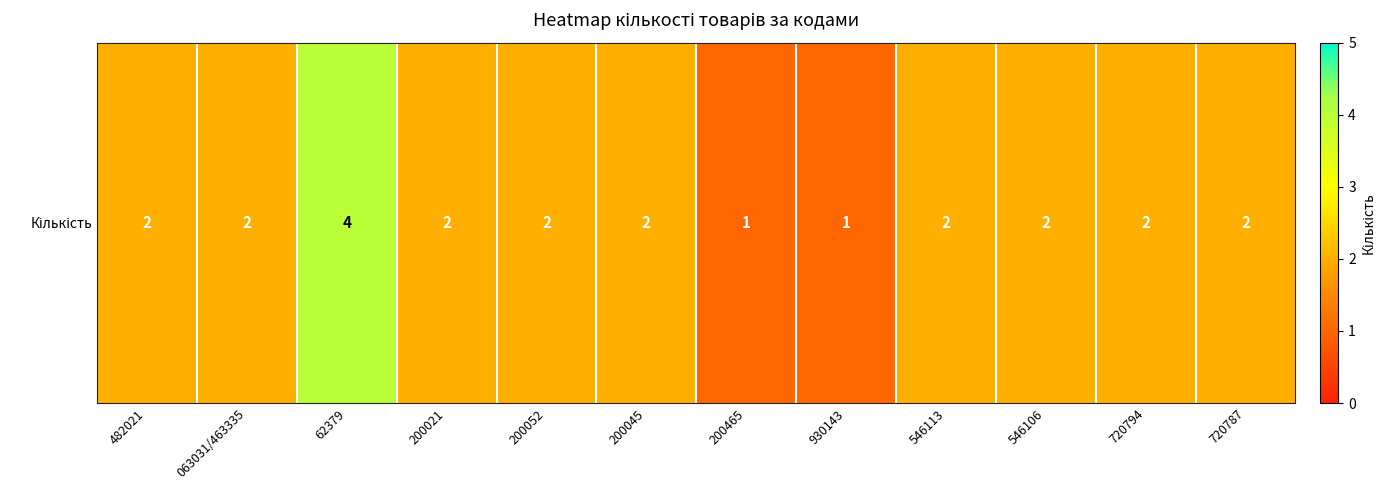

List the labels in order of value, largest first.

62379, 482021, 063031/463335, 200021, 200052, 200045, 546113, 546106, 720794, 720787, 200465, 930143